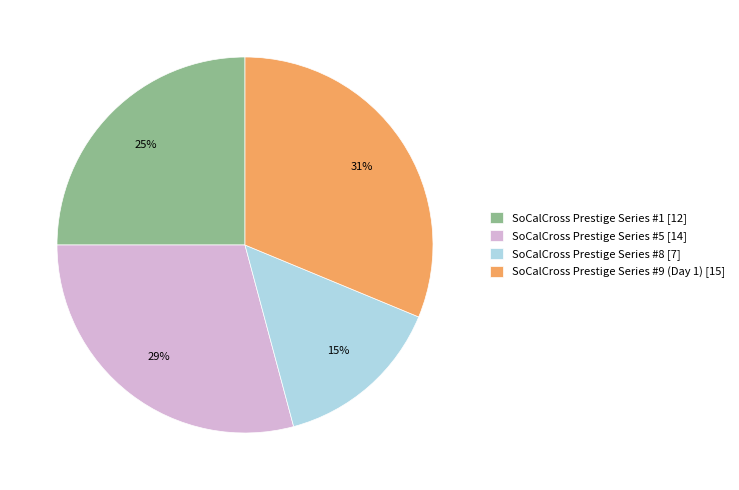

Do SoCalCross Prestige Series #1 [12] and SoCalCross Prestige Series #5 [14] together represent more than half of the pie?

Yes